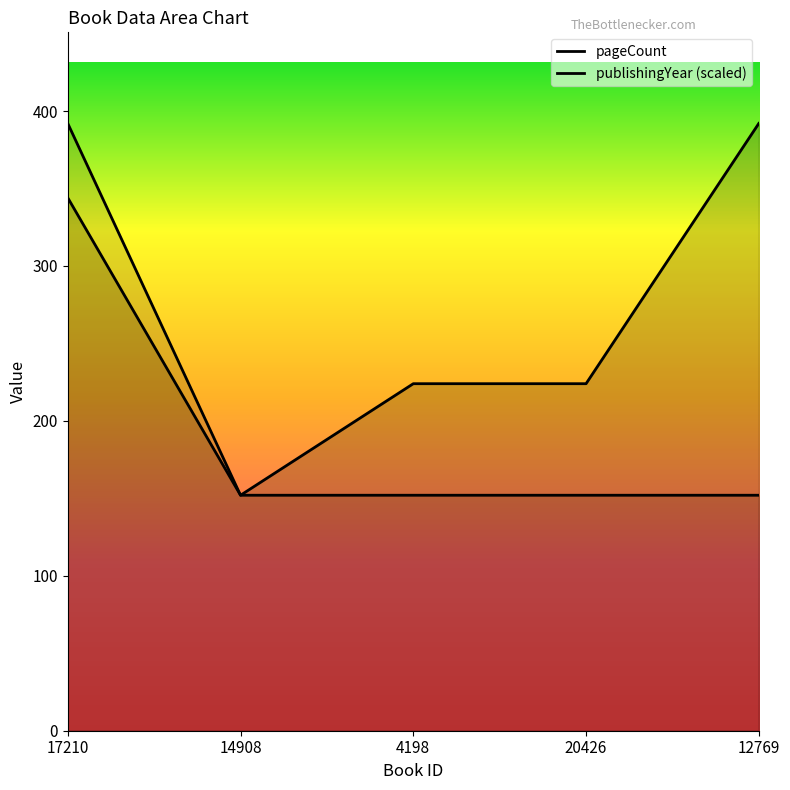

Which series has the largest total across all categories?

pageCount